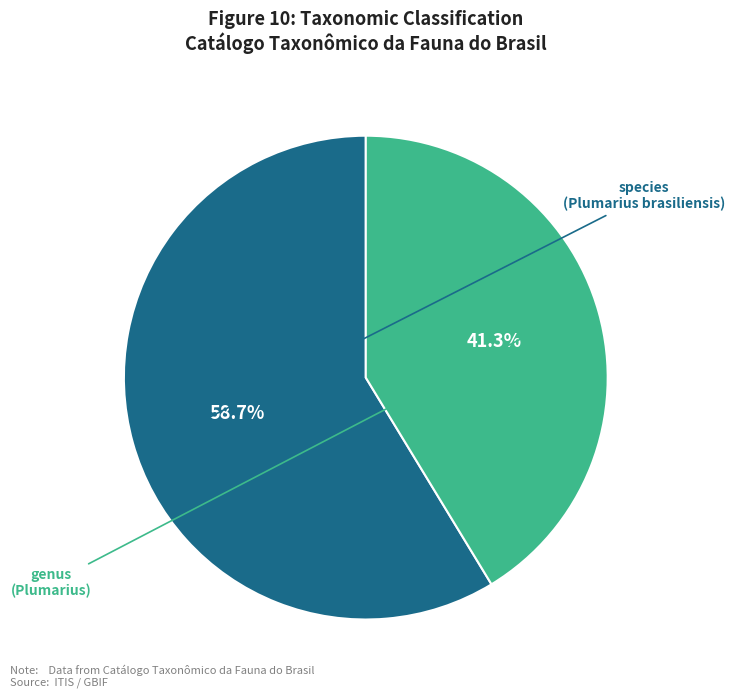

Does any single category account for the majority?

Yes